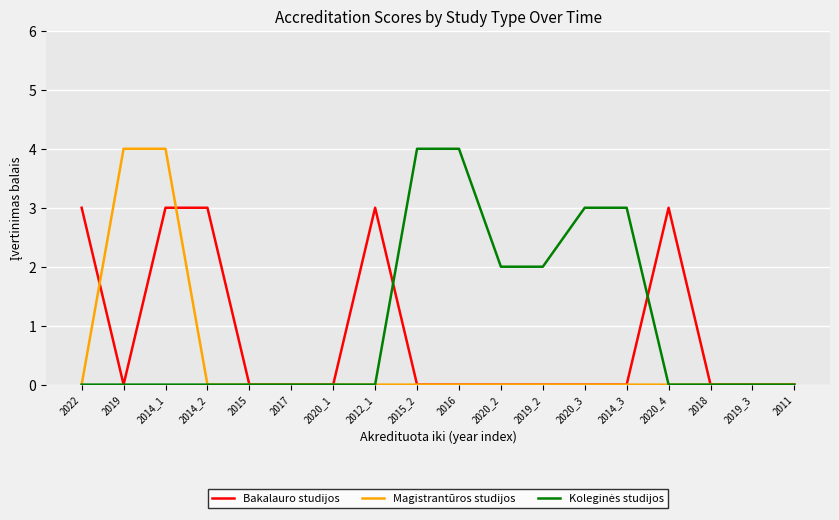

Does the chart have visible grid lines?

Yes